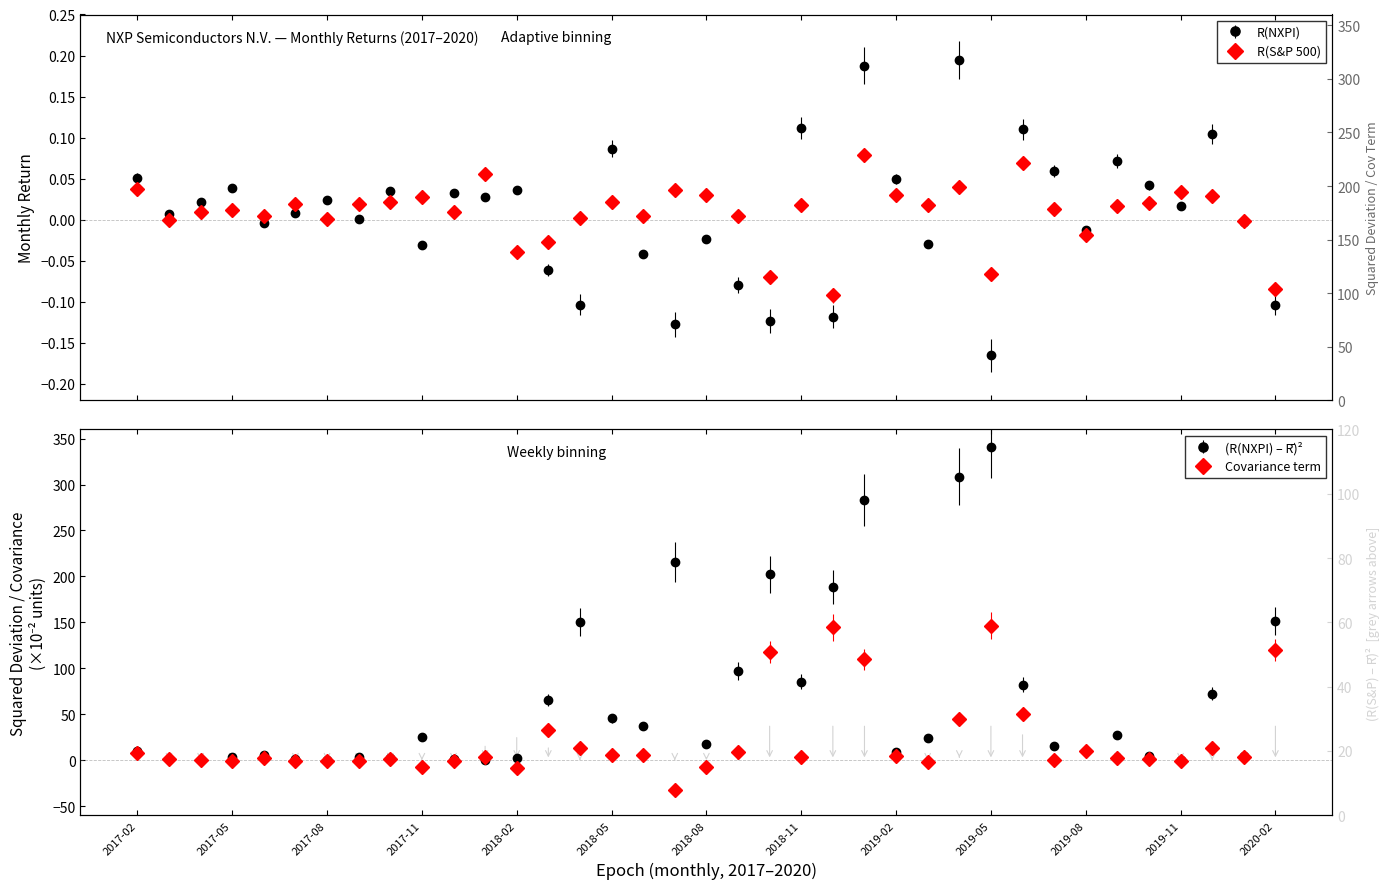

Rank the series by their average value, from lowest to highest.

R(S&P 500), R(NXPI)